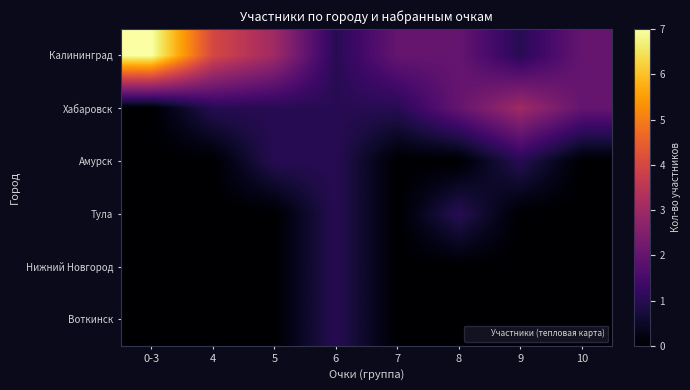

Between 4 and 5, which series saw the biggest shift?

Калининград